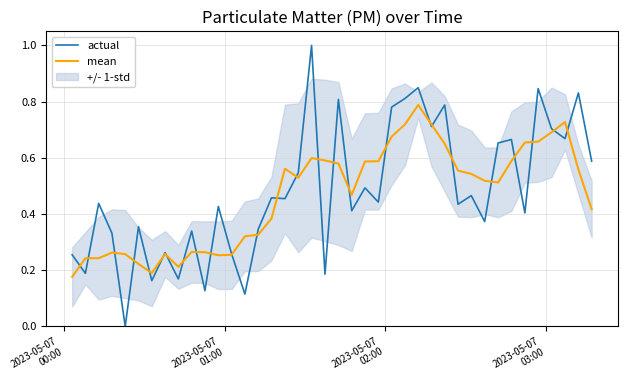

After their last crossing, which series has the higher values: mean or actual?

actual